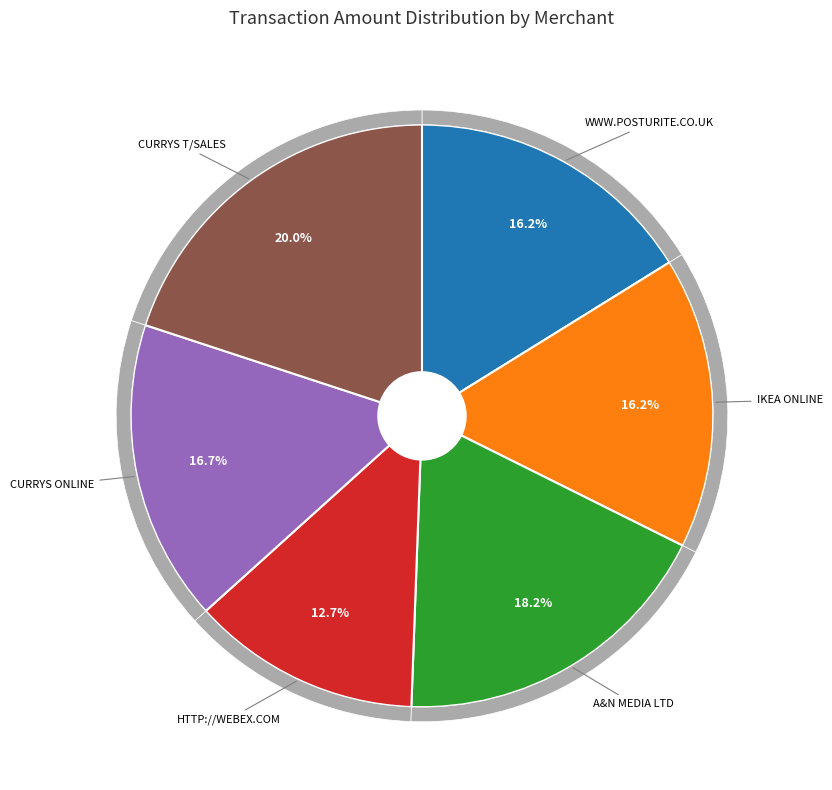

Approximately how many times larger is the value at A&N MEDIA LTD compared to CURRYS T/SALES?

0.9